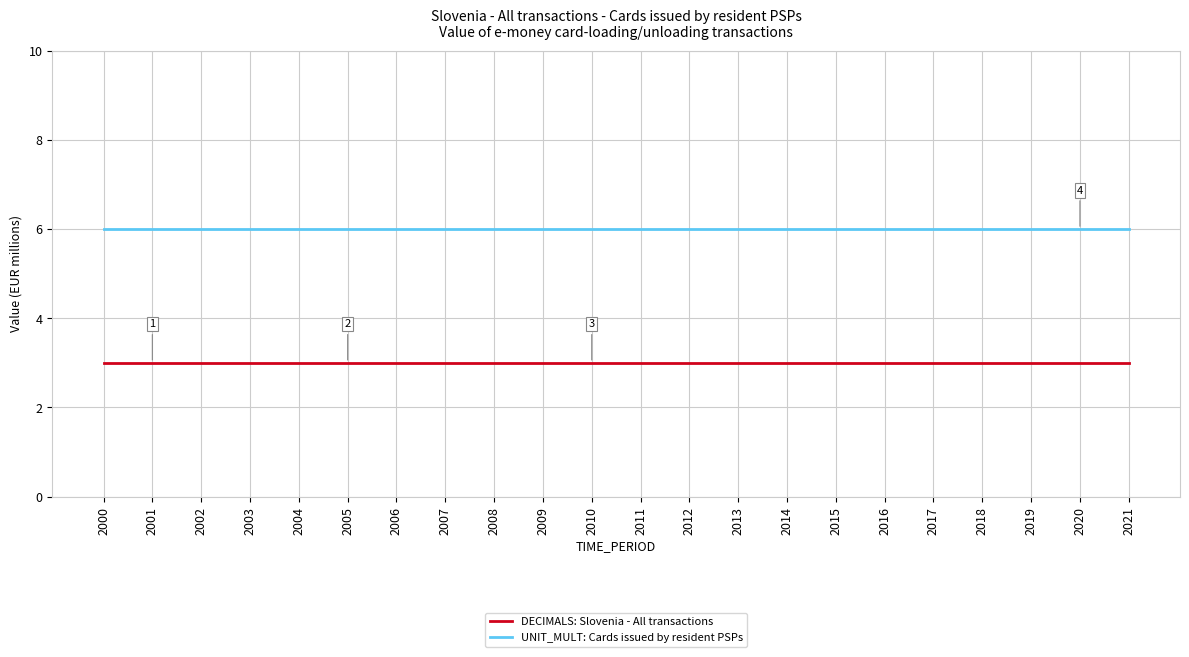

Reading right to left, what are all the values shown in this chart?

DECIMALS: Slovenia - All transactions: 3	3	3	3	3	3	3	3	3	3	3	3	3	3	3	3	3	3	3	3	3	3
UNIT_MULT: Cards issued by resident PSPs: 6	6	6	6	6	6	6	6	6	6	6	6	6	6	6	6	6	6	6	6	6	6